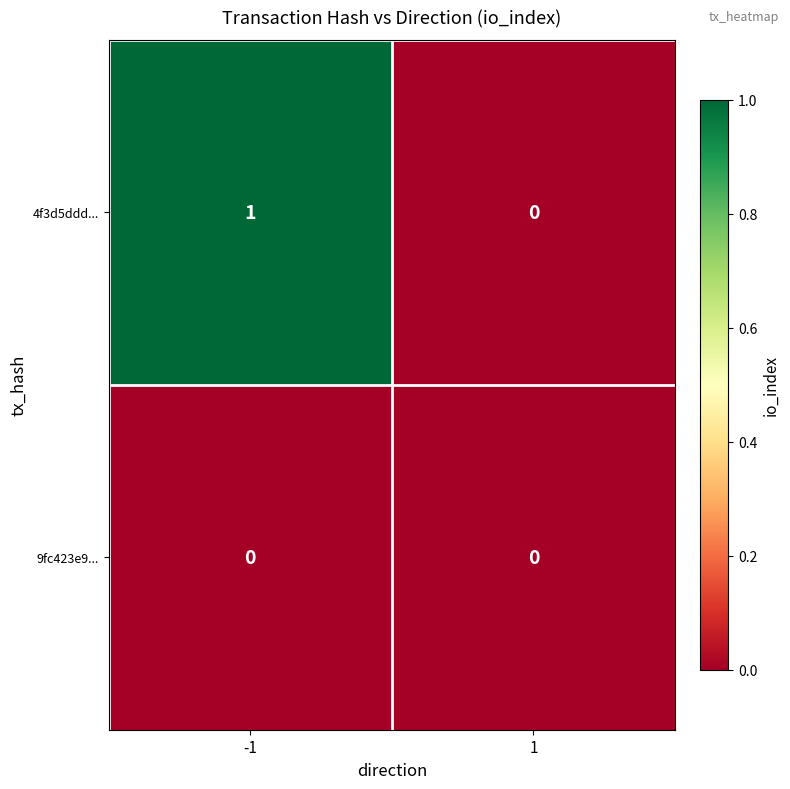

Which series has the largest range (max minus min)?

4f3d5ddd...